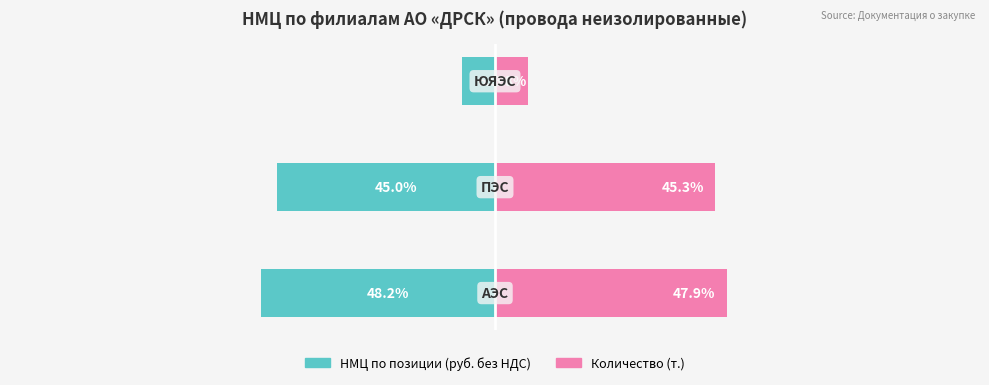

The Количество (т.) series shows 1.8 at 2. True or false?

False